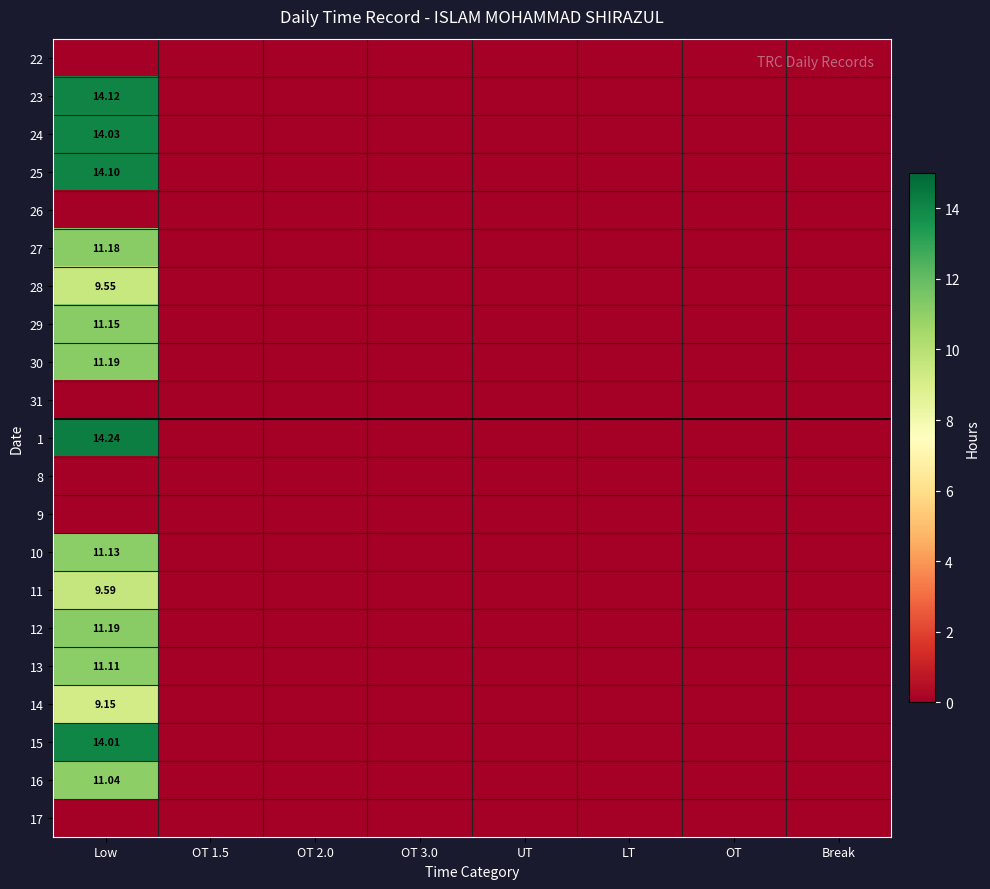

What is the difference between the maximum and second lowest values in the 27 series?

11.2